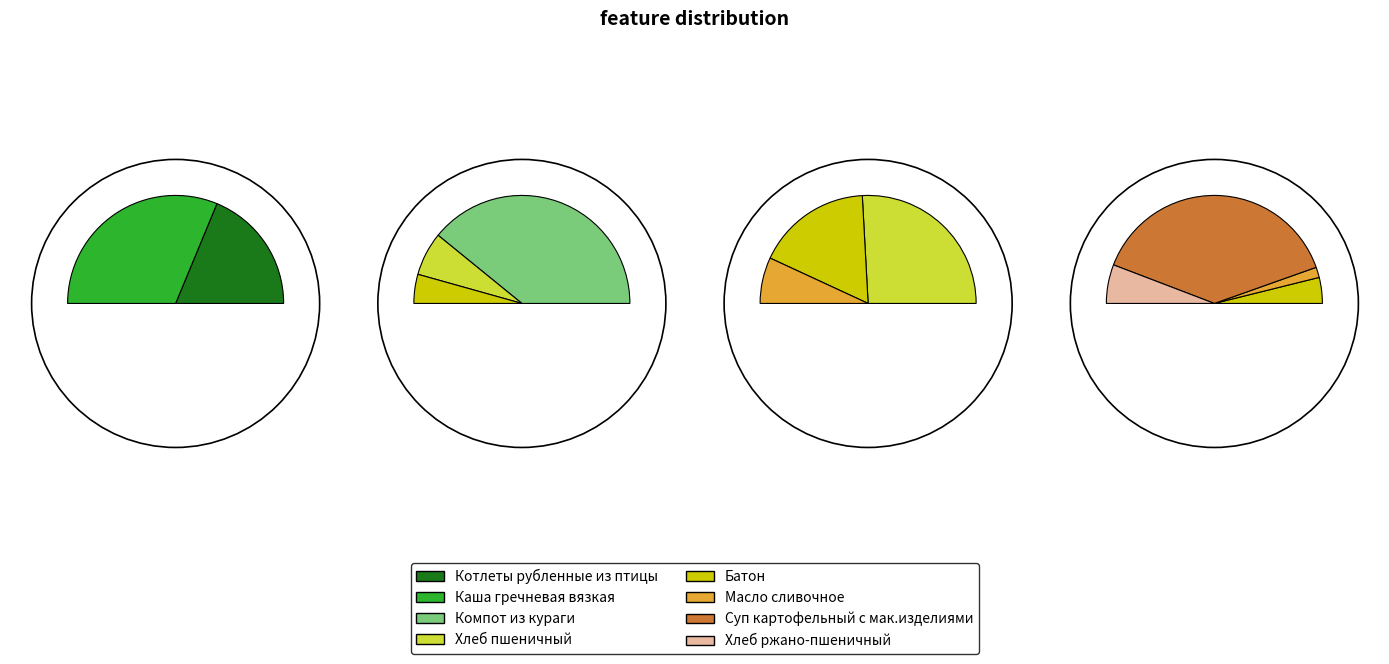

Does Компот из кураги account for over 50% of the chart?

No